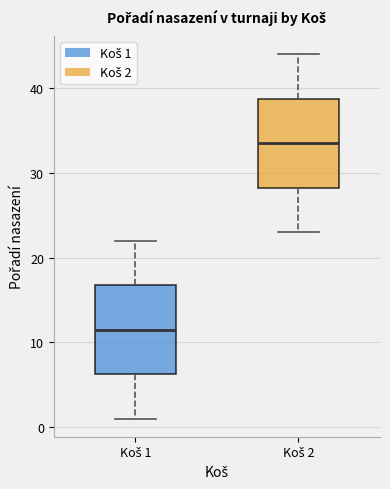

Where does the median line of the box for Koš 1 sit on the y-axis? The values are not printed on the chart, so give them approximately, as read against the axis.

12